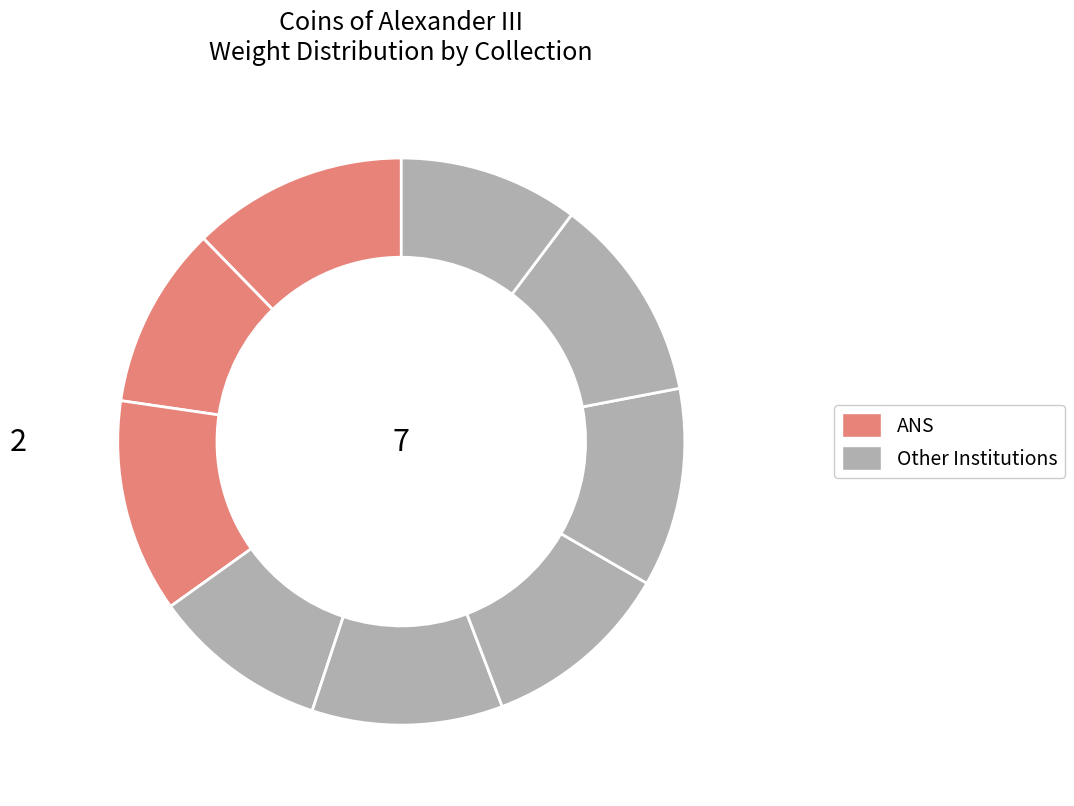

Count the number of slices in the pie.

9